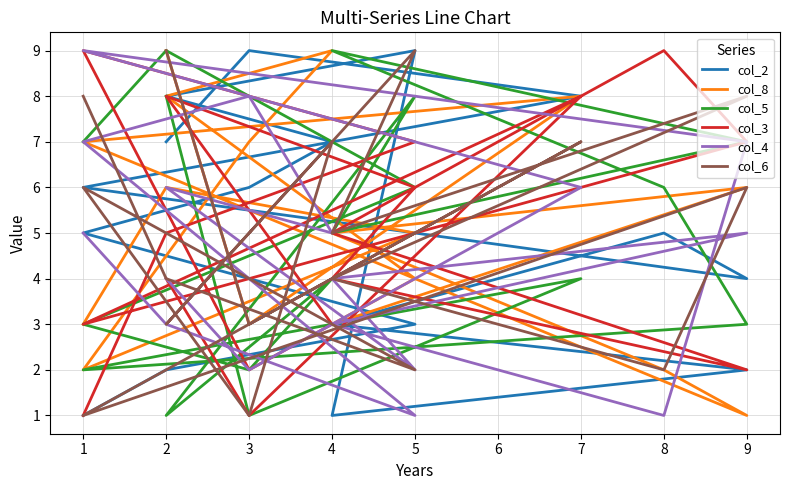

At how many categories does at least one series exceed 5?

16